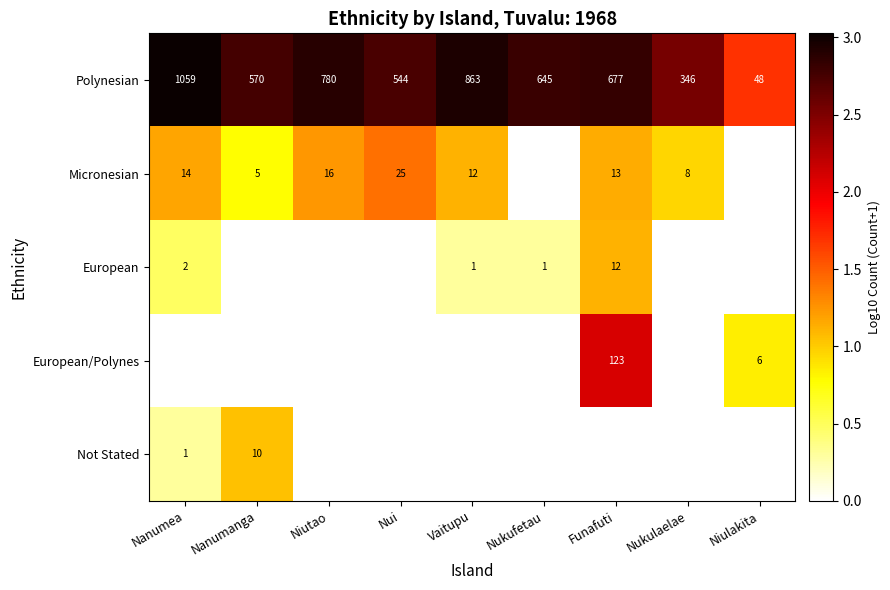

Which has a higher value, Funafuti or Niutao?

Niutao